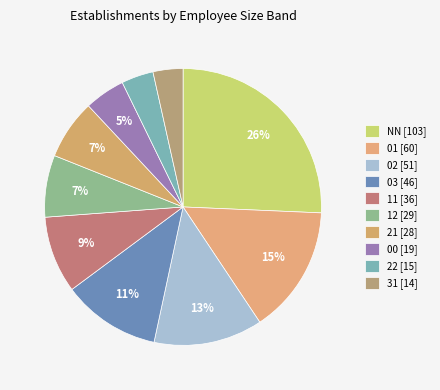

How many slices are in this pie chart?

10